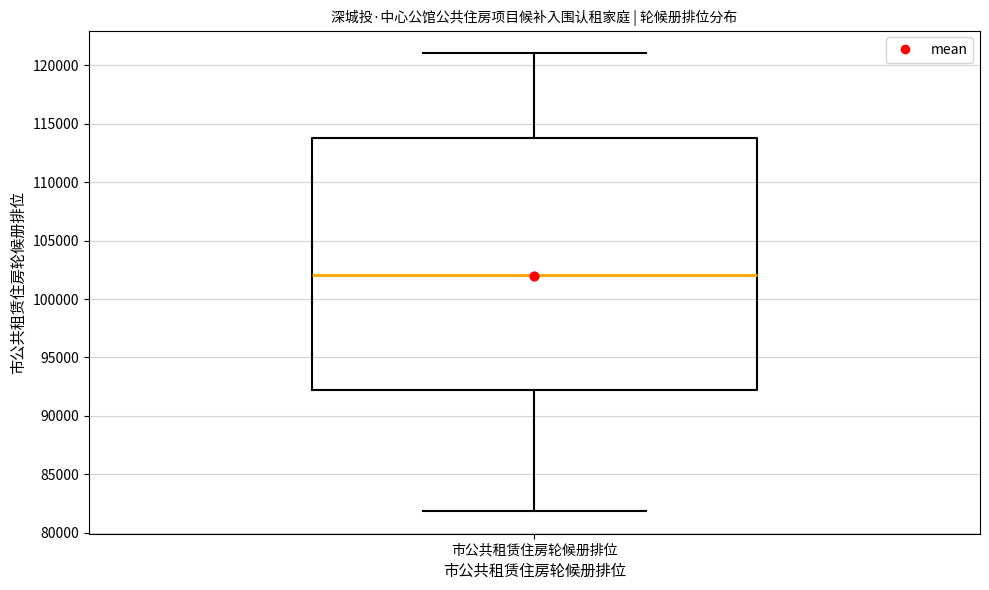

Transcribe this box plot: give where the median line is, the range the box spans, and where the two whiskers end, as read against the y-axis. The values are not printed on the chart, so give them approximately, as read against the axis.

median 102000, box 92000 to 114000, whiskers 82000 to 121000